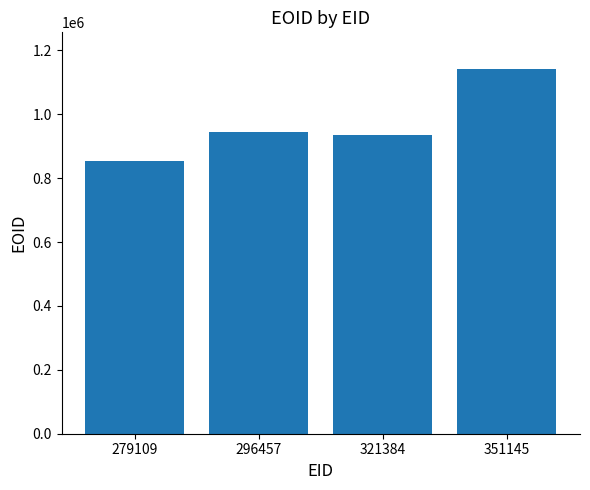

Count the number of categories in the chart.

4